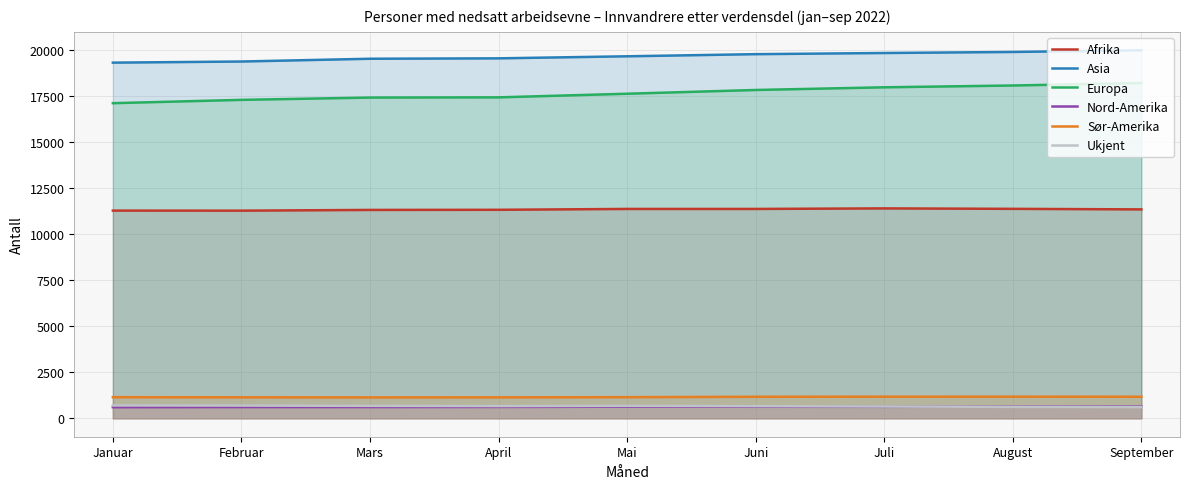

What are all the series names shown in the legend?

Afrika, Asia, Europa, Nord-Amerika, Sør-Amerika, Ukjent